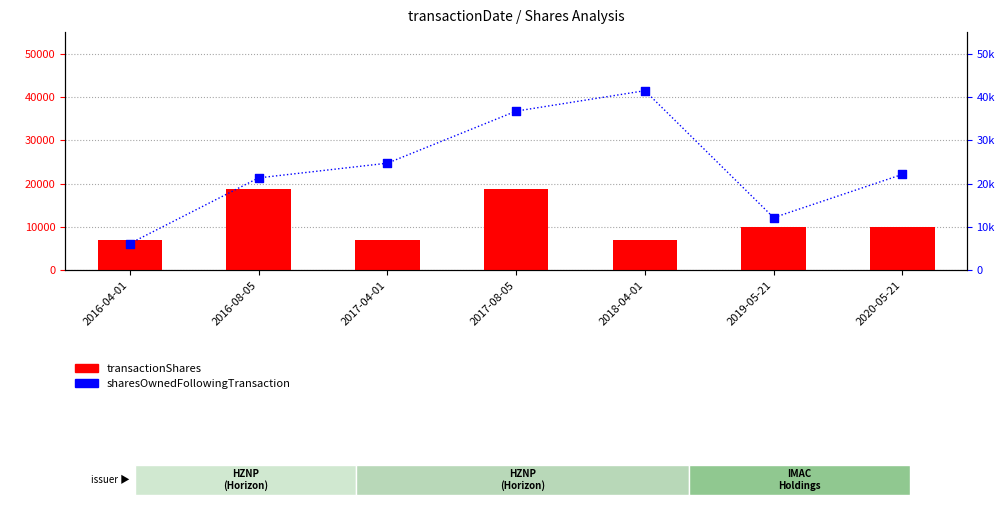

Which series contains the highest Y value?

sharesOwnedFollowingTransaction